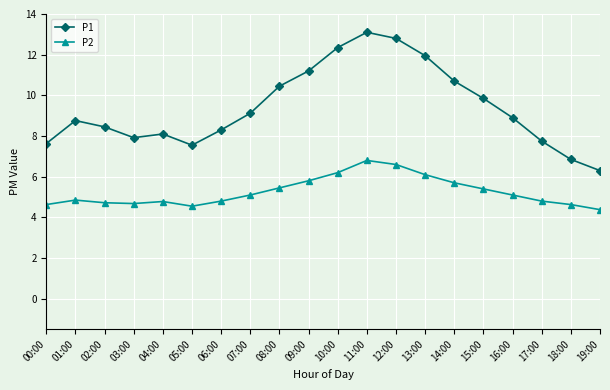

Is it true that P2 equals 4.6 at 00:00?

True